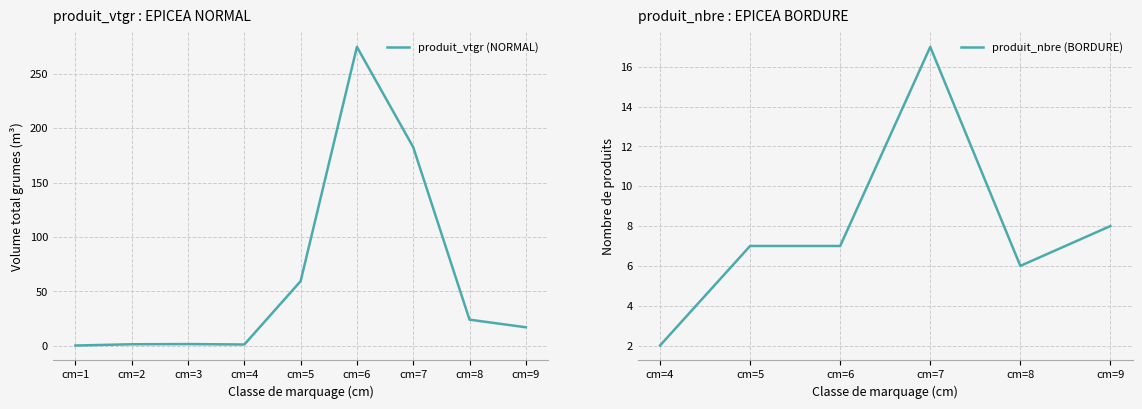

At which label does produit_vtgr (NORMAL) reach its peak?

cm=6